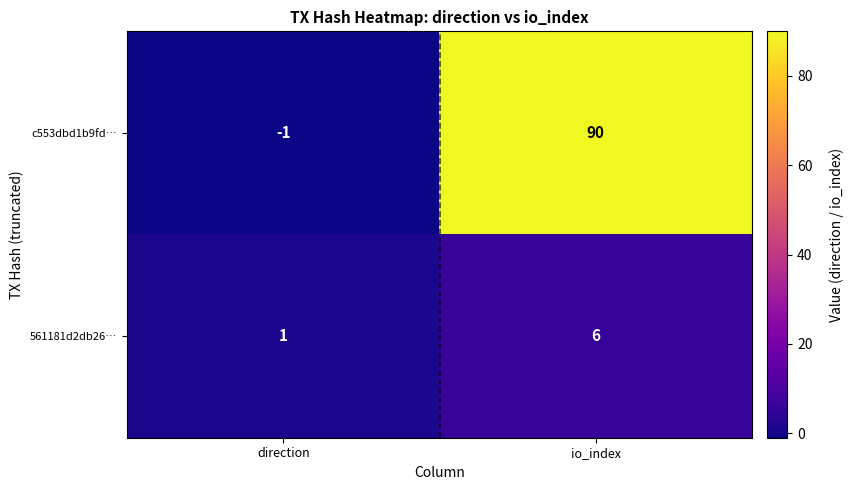

Is it true that c553dbd1b9fd… equals 90 at io_index?

True